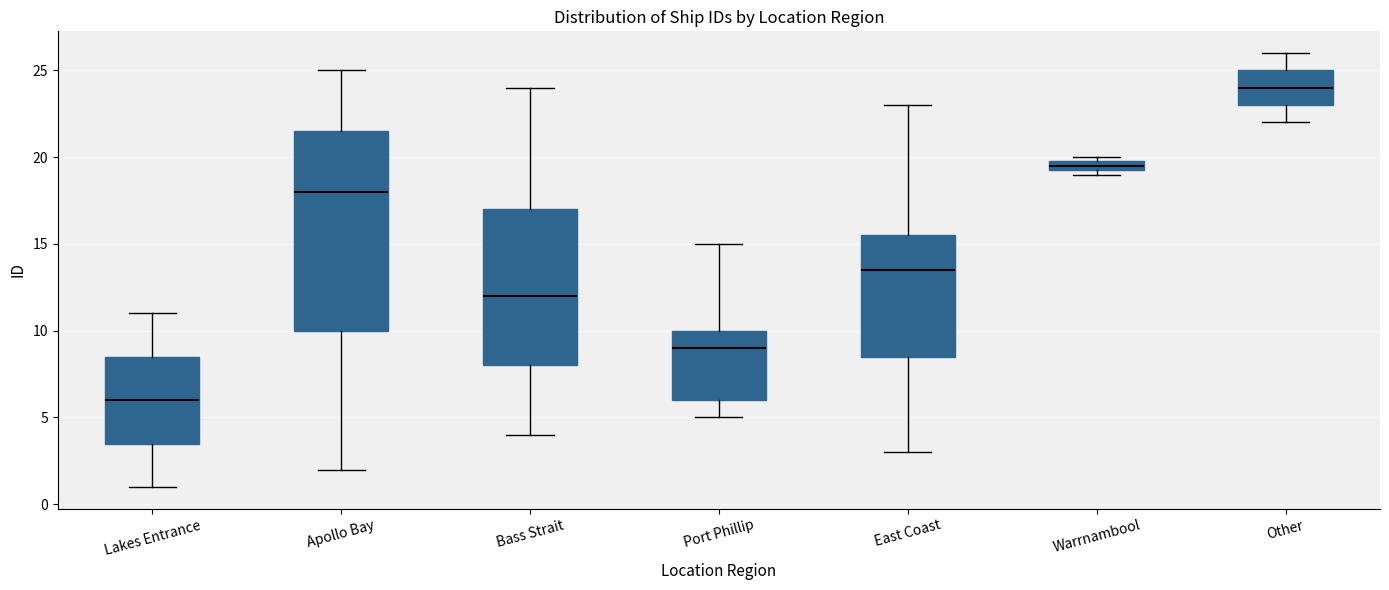

Which box has the highest median line?

Other